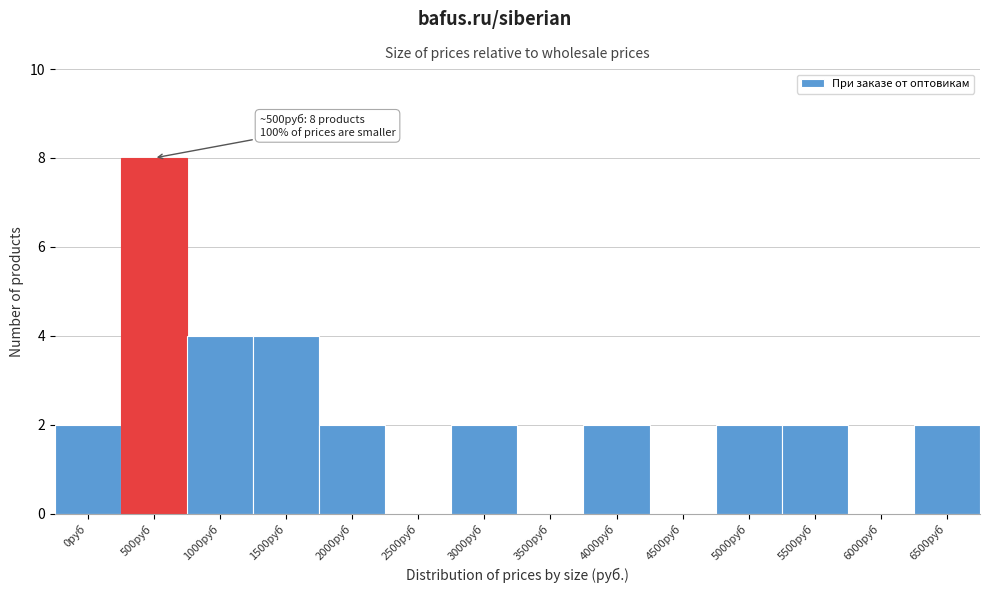

Reading left to right, what are all the values shown in this chart?

0руб=2	500руб=8	1000руб=4	1500руб=4	2000руб=2	2500руб=0	3000руб=2	3500руб=0	4000руб=2	4500руб=0	5000руб=2	5500руб=2	6000руб=0	6500руб=2